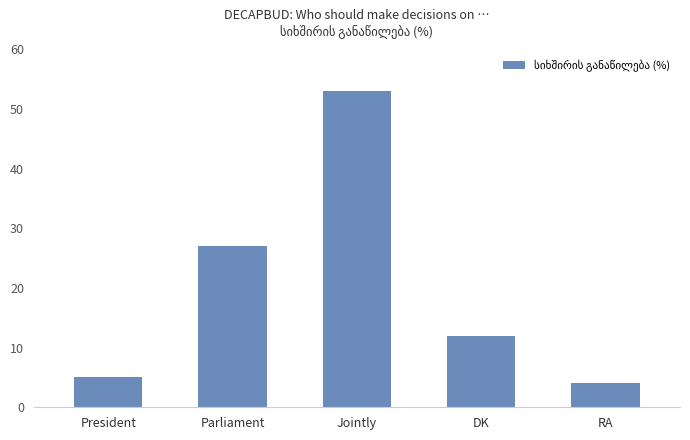

What is the minimum value shown in the chart?

4